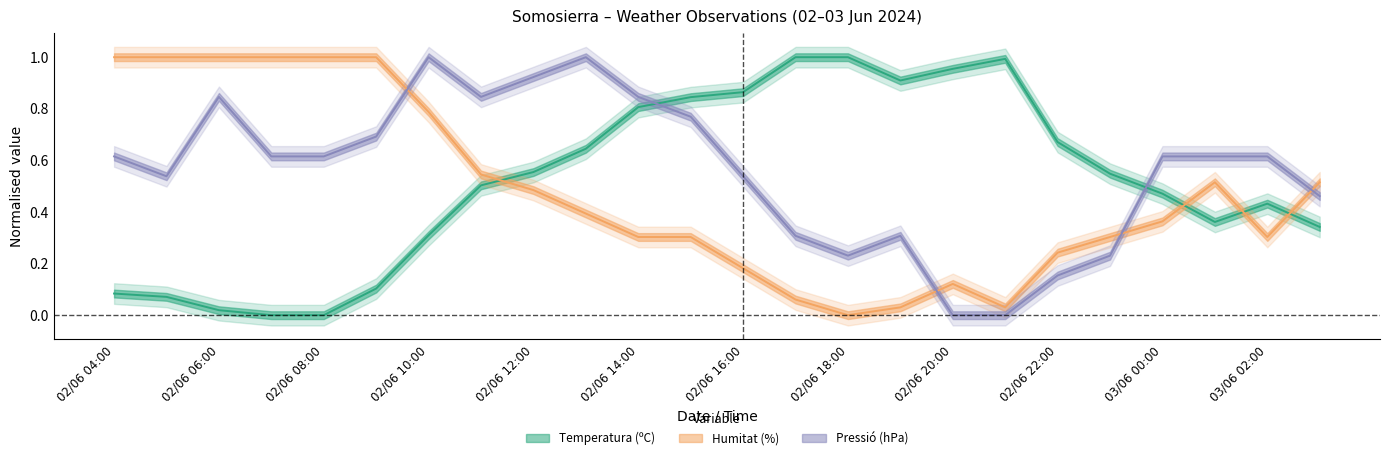

Which series ends up on top after the final intersection of Pressió (hPa) and Humitat (%)?

Humitat (%)